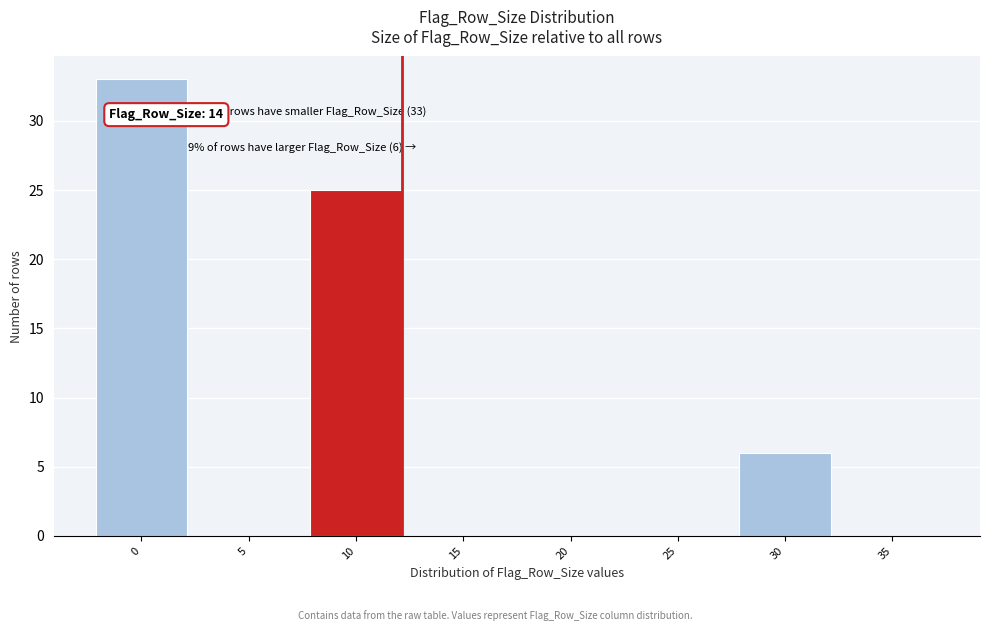

Reading left to right, list all the values displayed in this chart.

0=33	5=0	10=25	15=0	20=0	25=0	30=6	35=0